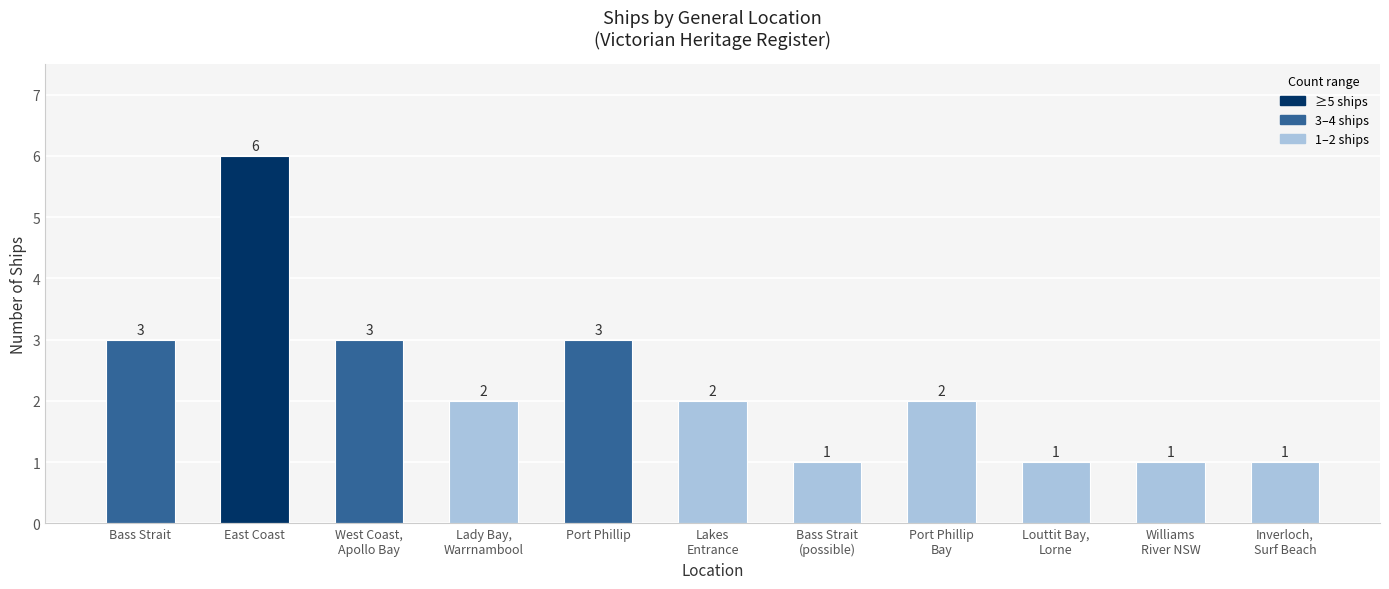

How many values are below 2?

4